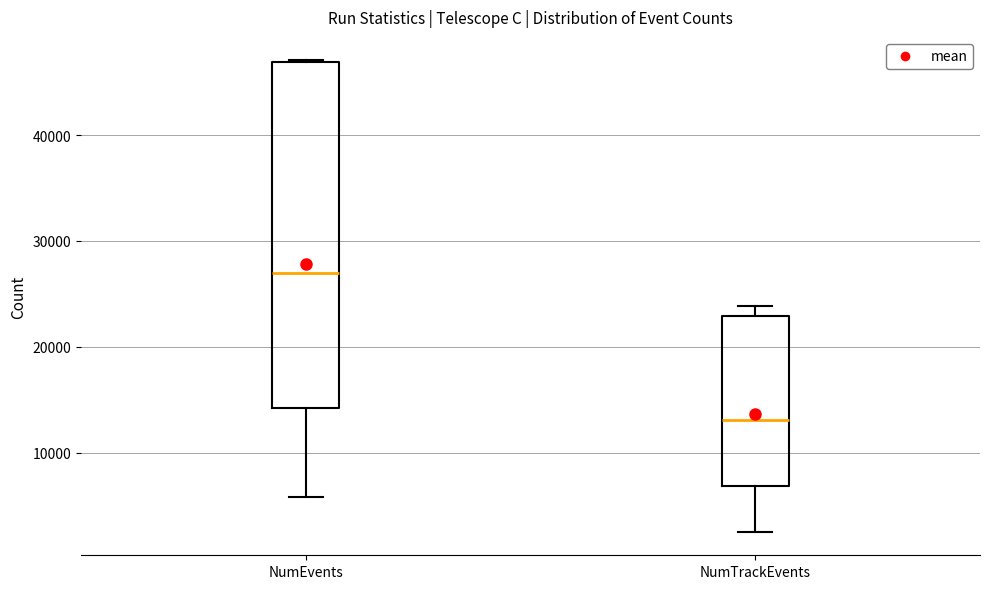

Reading left to right, transcribe this box plot: for each box, give where its median line is, the range the box spans, and where its two whiskers end, as read against the y-axis. The values are not printed on the chart, so give them approximately, as read against the axis.

NumEvents: median 27000, box 14000 to 47000, whiskers 6000 to 47000
NumTrackEvents: median 13000, box 7000 to 23000, whiskers 3000 to 24000